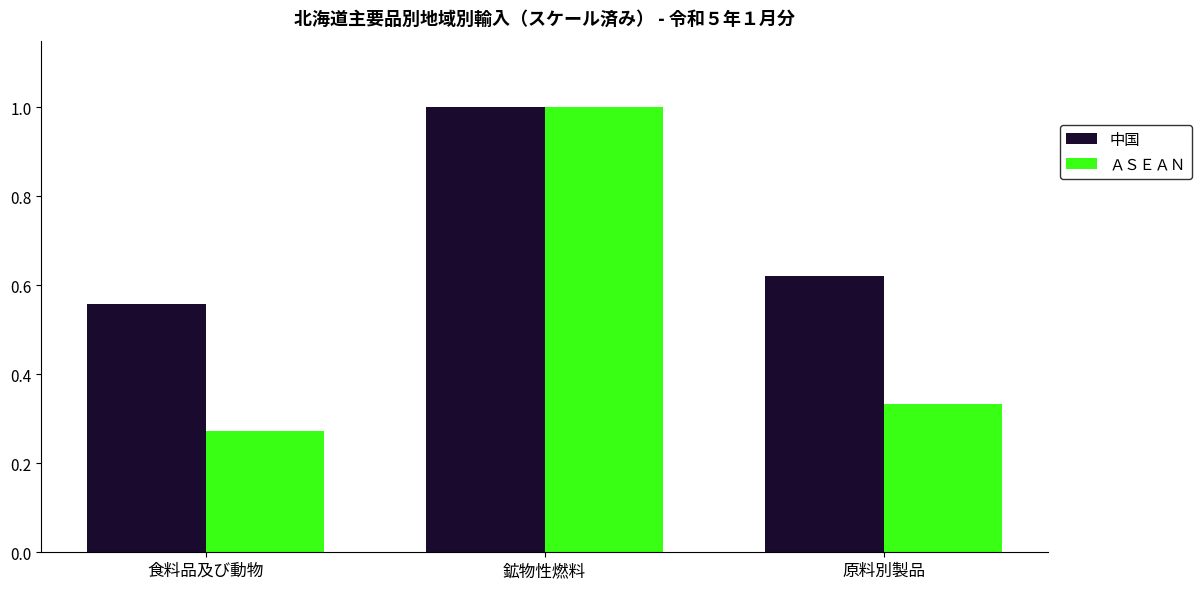

Which series has the widest spread of values?

ＡＳＥＡＮ